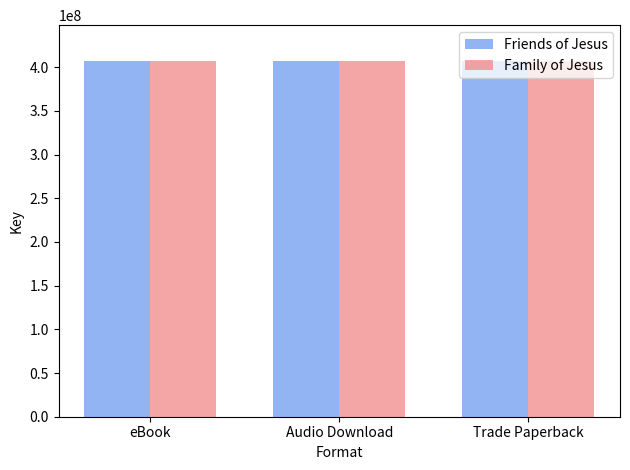

What is the lowest value of the Friends of Jesus series?

407255804